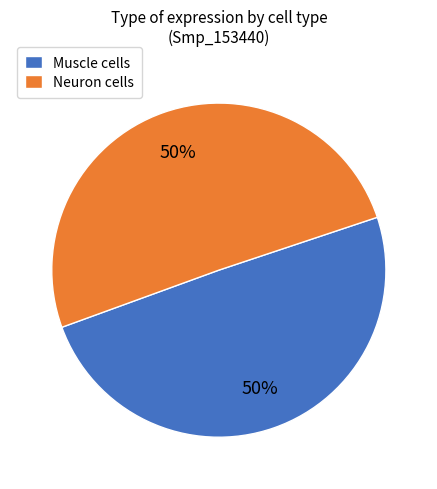

To the nearest percent, what is the average slice percentage?

50%